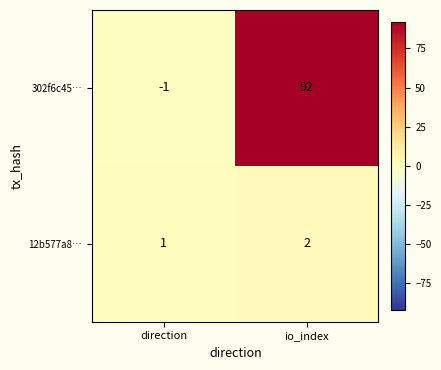

At which category is the sum across all series the highest?

io_index